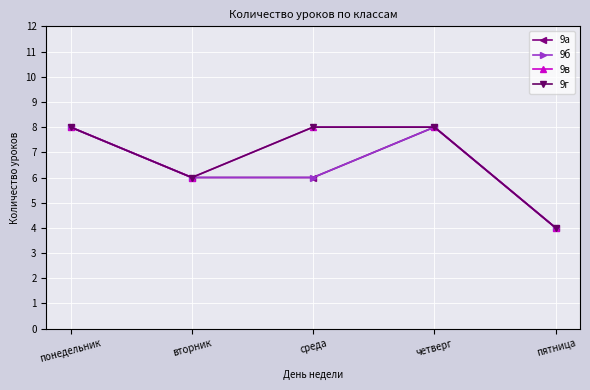

At which label is 9а closest to 6?

вторник